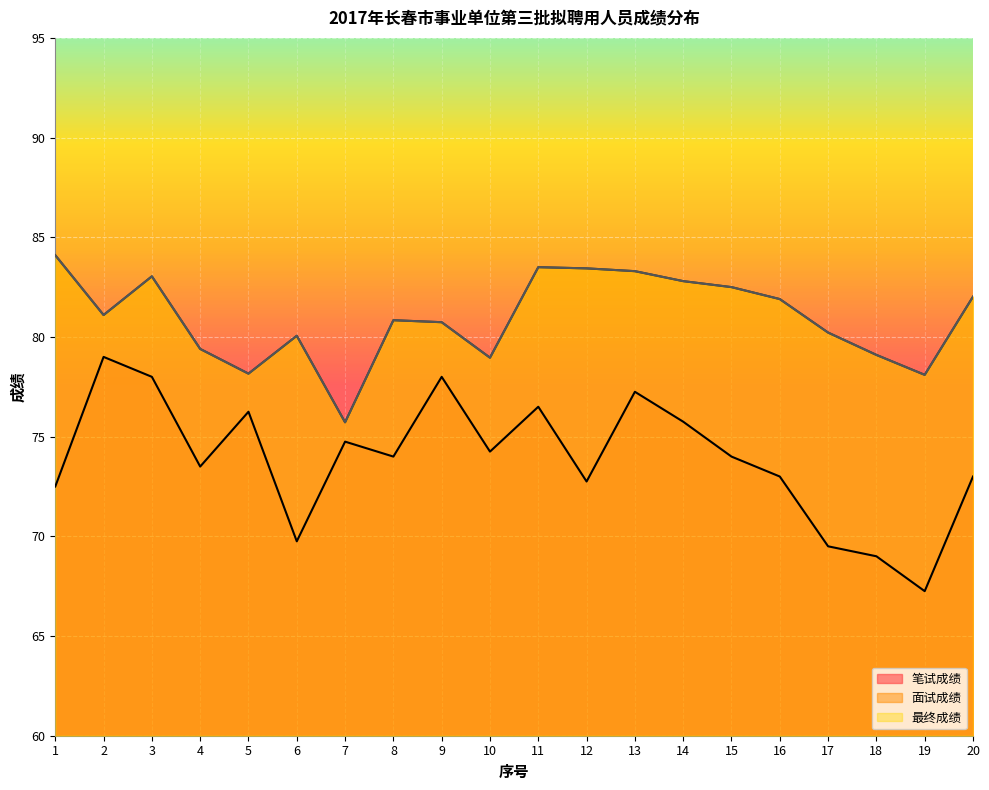

Which label corresponds to the smallest value in the chart?

19